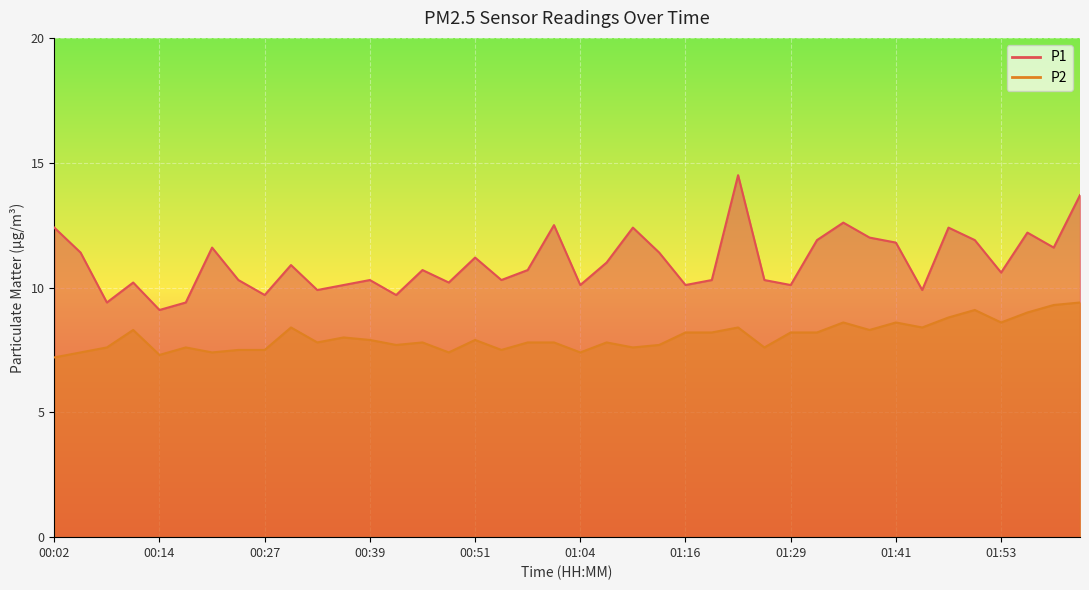

How many data points does each series have?

40